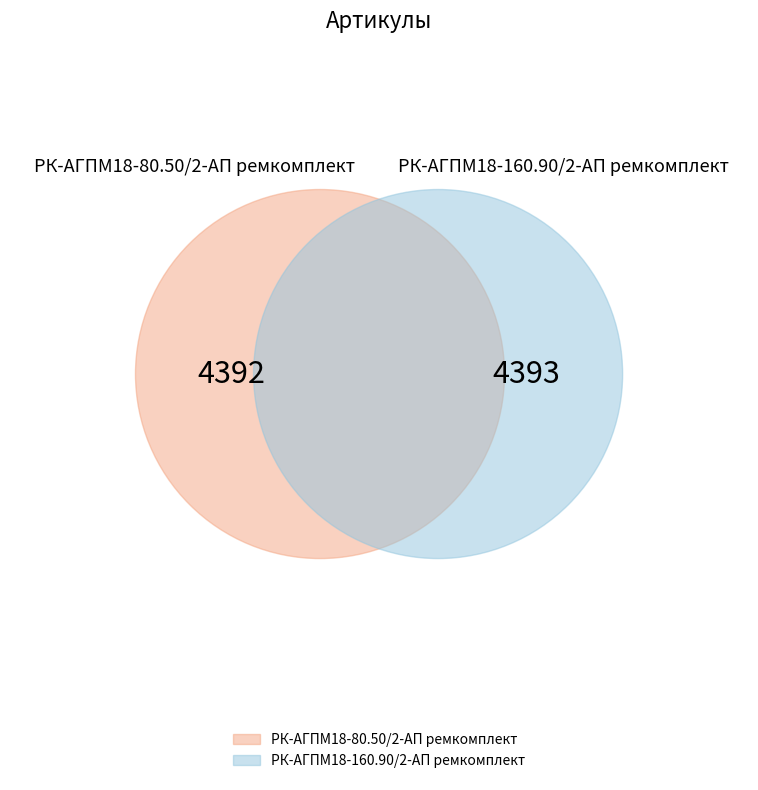

What is the change in value from РК-АГПМ18-80.50/2-АП ремкомплект to РК-АГПМ18-160.90/2-АП ремкомплект?

+1